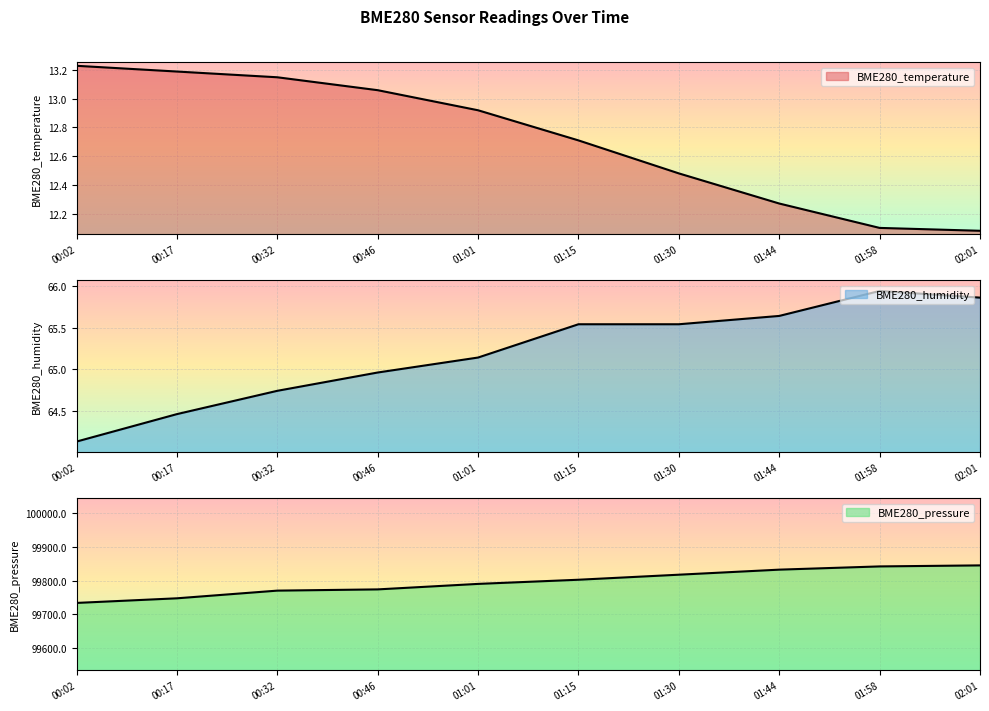

What is the label of the 1st point from the right?

02:01